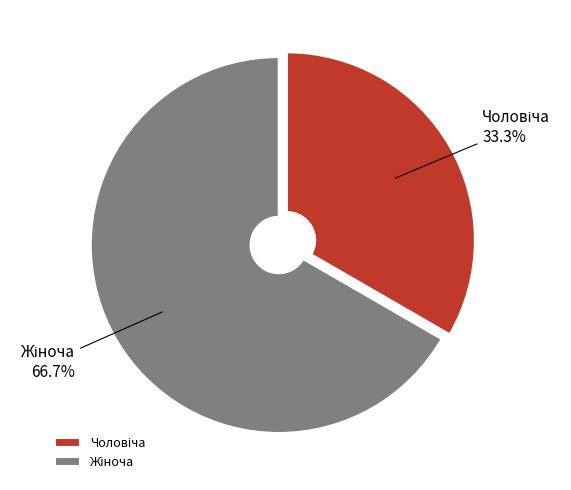

Is there a majority slice in this chart?

Yes